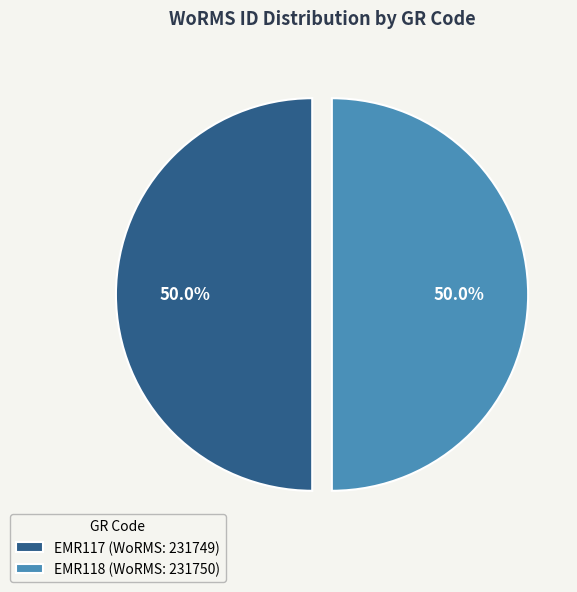

Approximately how many times larger is the value at EMR118 (WoRMS: 231750) compared to EMR117 (WoRMS: 231749)?

1.0